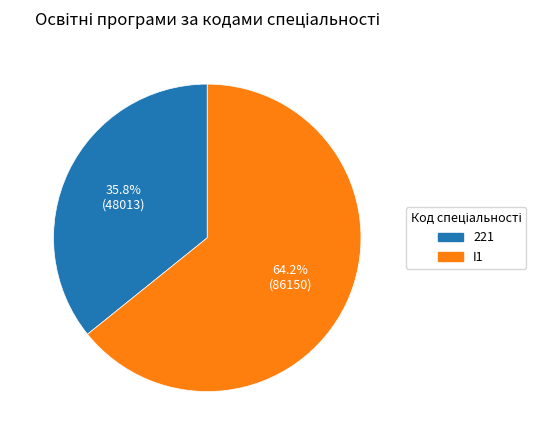

What percentage is the I1 slice, to the nearest percent?

64%